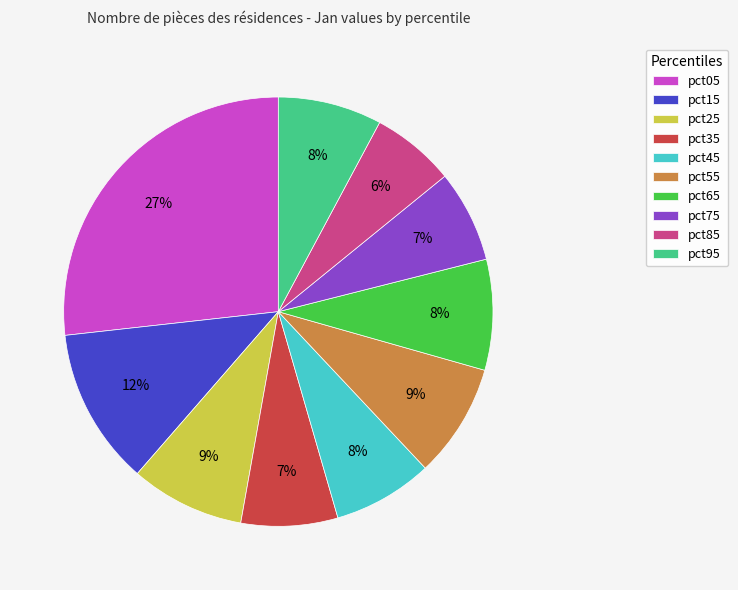

To the nearest percent, what percentage of the pie is pct35?

7%